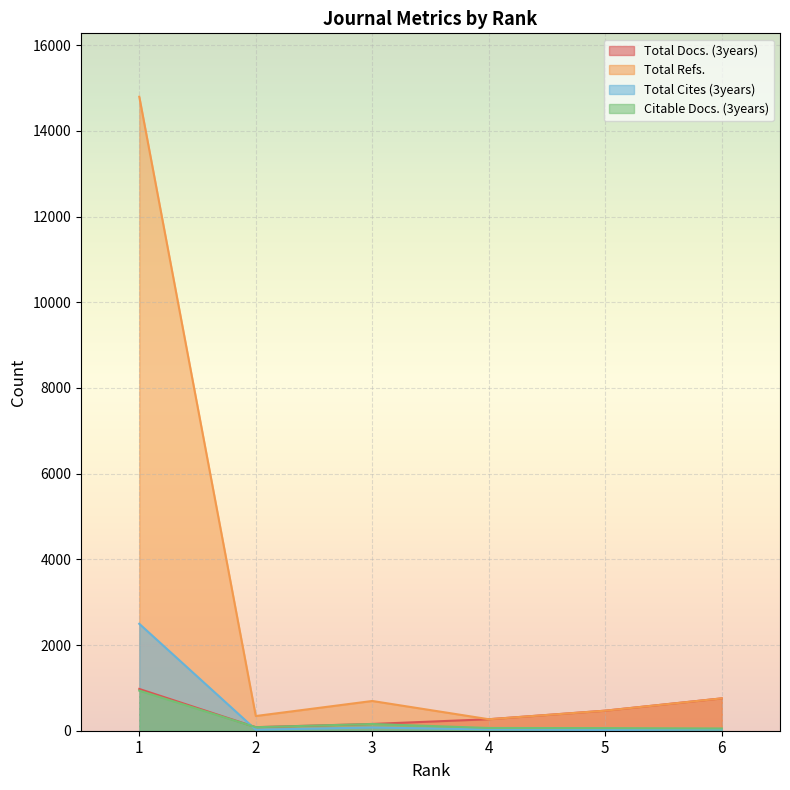

Is the value of Total Docs. (3years) at 4 greater than the value of Total Refs. at 3?

No